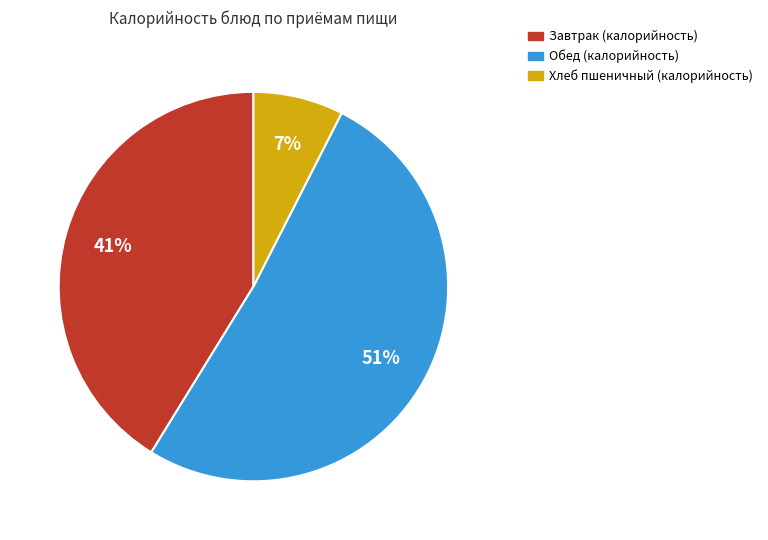

To the nearest percent, what is the average slice percentage?

33%